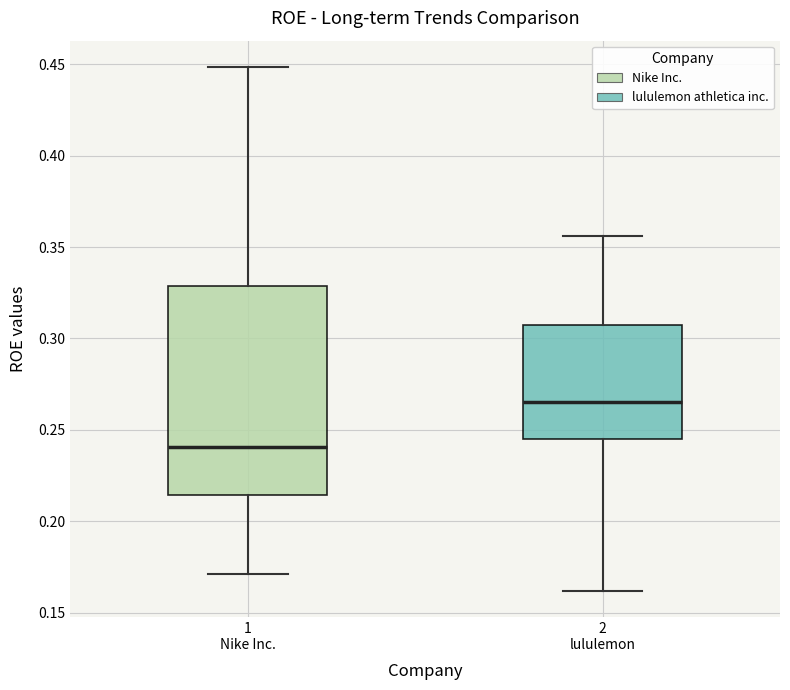

Reading left to right, read every box against the y-axis: the position of its median line, the range the box covers, and the ends of its whiskers. The values are not printed on the chart, so give them approximately, as read against the axis.

1 Nike Inc.: median 0.240, box 0.215 to 0.330, whiskers 0.170 to 0.450
2 lululemon: median 0.265, box 0.245 to 0.310, whiskers 0.160 to 0.355